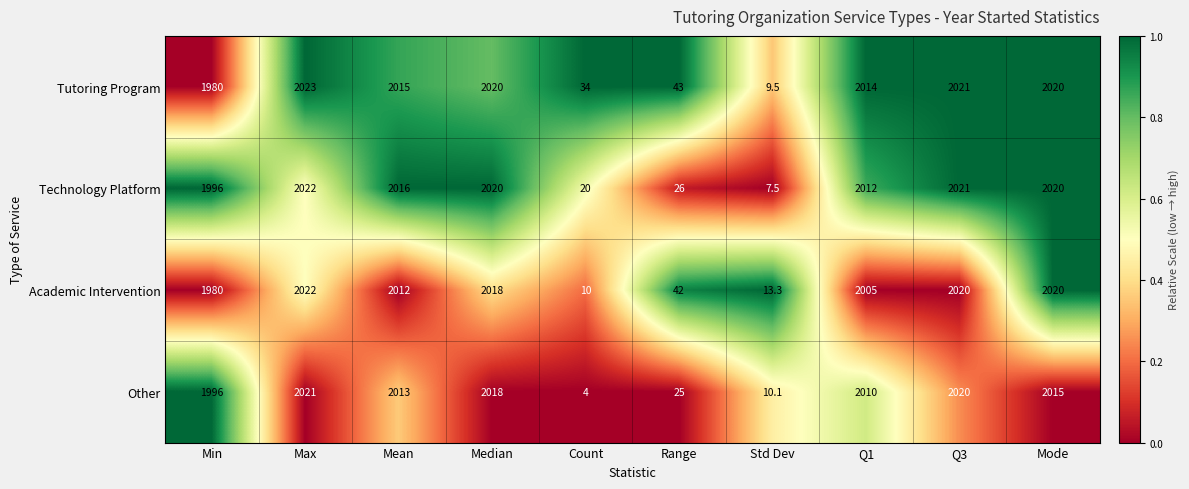

At Q1, list the series in order from largest to smallest.

Tutoring Program, Technology Platform, Other, Academic Intervention